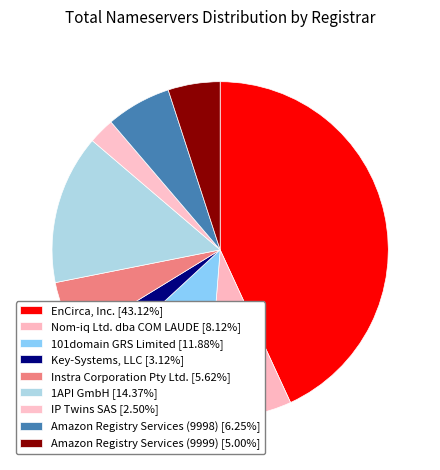

Approximately how many times larger is the value at EnCirca, Inc. compared to Instra Corporation Pty Ltd.?

7.7